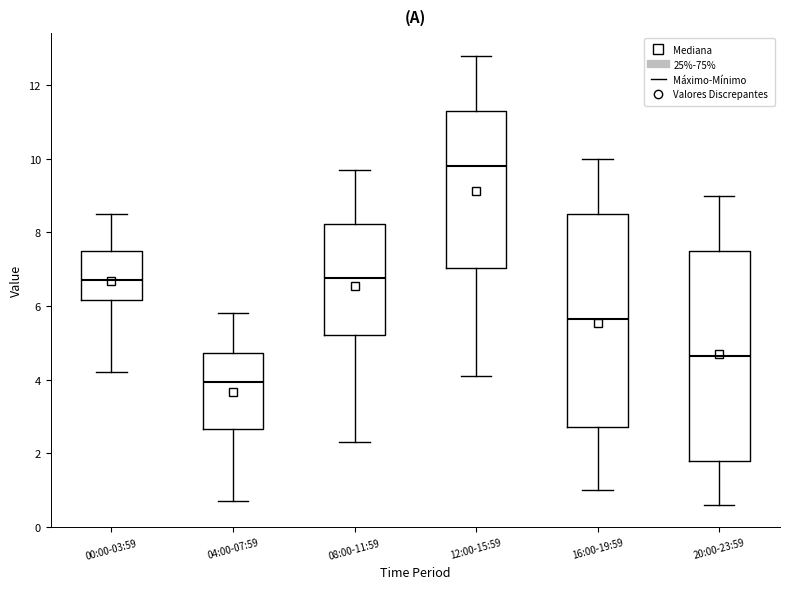

Reading left to right, read every box against the y-axis: the position of its median line, the range the box covers, and the ends of its whiskers. The values are not printed on the chart, so give them approximately, as read against the axis.

00:00-03:59: median 6.8, box 6.2 to 7.6, whiskers 4.2 to 8.6
04:00-07:59: median 4.0, box 2.6 to 4.8, whiskers 0.8 to 5.8
08:00-11:59: median 6.8, box 5.2 to 8.2, whiskers 2.4 to 9.8
12:00-15:59: median 9.8, box 7.0 to 11.4, whiskers 4.2 to 12.8
16:00-19:59: median 5.6, box 2.8 to 8.6, whiskers 1.0 to 10.0
20:00-23:59: median 4.6, box 1.8 to 7.6, whiskers 0.6 to 9.0